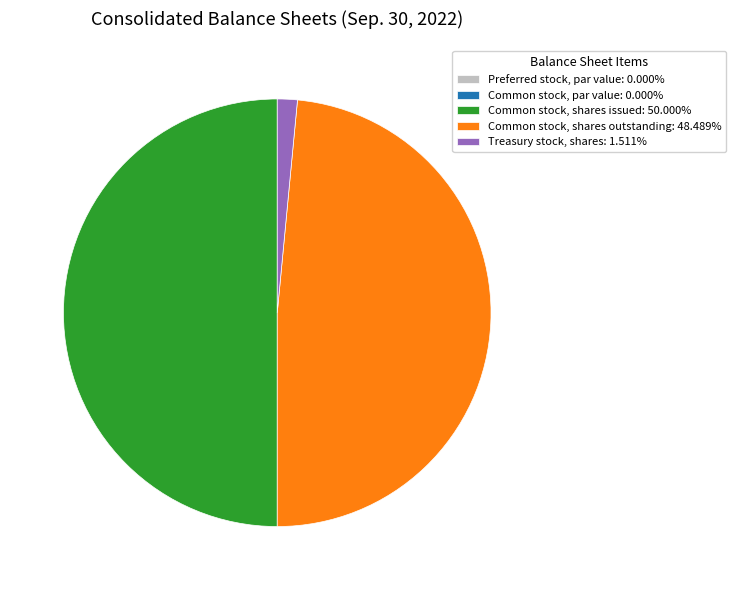

Does Treasury stock, shares: 1.511% account for over 50% of the chart?

No